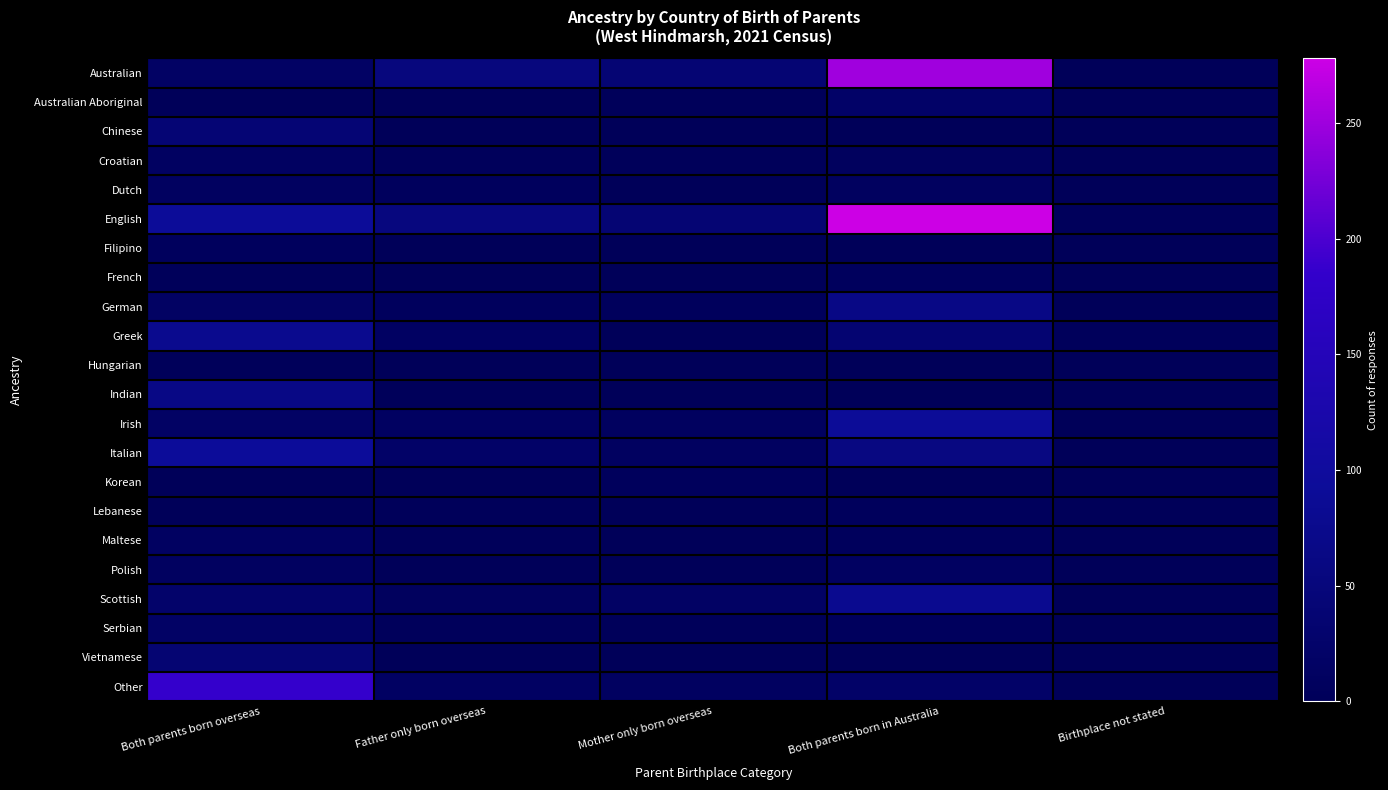

Reading left to right, what are all the values shown in this chart?

Australian: Both parents born overseas=17	Father only born overseas=53	Mother only born overseas=39	Both parents born in Australia=251	Birthplace not stated=0
Australian Aboriginal: Both parents born overseas=0	Father only born overseas=0	Mother only born overseas=3	Both parents born in Australia=21	Birthplace not stated=0
Chinese: Both parents born overseas=41	Father only born overseas=0	Mother only born overseas=0	Both parents born in Australia=0	Birthplace not stated=0
Croatian: Both parents born overseas=12	Father only born overseas=4	Mother only born overseas=3	Both parents born in Australia=8	Birthplace not stated=0
Dutch: Both parents born overseas=11	Father only born overseas=6	Mother only born overseas=0	Both parents born in Australia=9	Birthplace not stated=0
English: Both parents born overseas=92	Father only born overseas=55	Mother only born overseas=39	Both parents born in Australia=278	Birthplace not stated=4
Filipino: Both parents born overseas=6	Father only born overseas=0	Mother only born overseas=0	Both parents born in Australia=0	Birthplace not stated=0
French: Both parents born overseas=3	Father only born overseas=0	Mother only born overseas=0	Both parents born in Australia=6	Birthplace not stated=0
German: Both parents born overseas=16	Father only born overseas=6	Mother only born overseas=5	Both parents born in Australia=65	Birthplace not stated=0
Greek: Both parents born overseas=78	Father only born overseas=15	Mother only born overseas=0	Both parents born in Australia=35	Birthplace not stated=4
Hungarian: Both parents born overseas=3	Father only born overseas=0	Mother only born overseas=0	Both parents born in Australia=0	Birthplace not stated=0
Indian: Both parents born overseas=65	Father only born overseas=3	Mother only born overseas=0	Both parents born in Australia=0	Birthplace not stated=0
Irish: Both parents born overseas=17	Father only born overseas=12	Mother only born overseas=9	Both parents born in Australia=91	Birthplace not stated=0
Italian: Both parents born overseas=93	Father only born overseas=21	Mother only born overseas=11	Both parents born in Australia=59	Birthplace not stated=0
Korean: Both parents born overseas=0	Father only born overseas=0	Mother only born overseas=5	Both parents born in Australia=0	Birthplace not stated=0
Lebanese: Both parents born overseas=0	Father only born overseas=3	Mother only born overseas=0	Both parents born in Australia=5	Birthplace not stated=0
Maltese: Both parents born overseas=12	Father only born overseas=3	Mother only born overseas=0	Both parents born in Australia=5	Birthplace not stated=0
Polish: Both parents born overseas=11	Father only born overseas=0	Mother only born overseas=0	Both parents born in Australia=13	Birthplace not stated=0
Scottish: Both parents born overseas=26	Father only born overseas=8	Mother only born overseas=17	Both parents born in Australia=79	Birthplace not stated=0
Serbian: Both parents born overseas=19	Father only born overseas=4	Mother only born overseas=3	Both parents born in Australia=6	Birthplace not stated=0
Vietnamese: Both parents born overseas=37	Father only born overseas=0	Mother only born overseas=0	Both parents born in Australia=0	Birthplace not stated=0
Other: Both parents born overseas=186	Father only born overseas=15	Mother only born overseas=11	Both parents born in Australia=21	Birthplace not stated=0